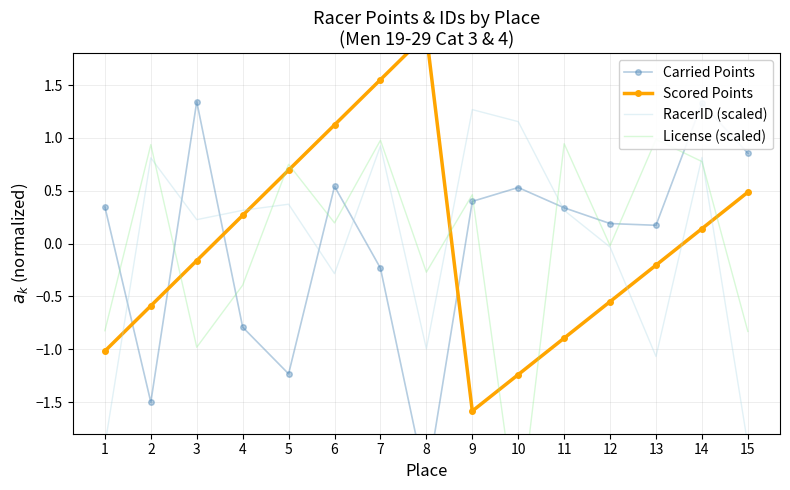

What is the total value across all series at 4?

-0.6